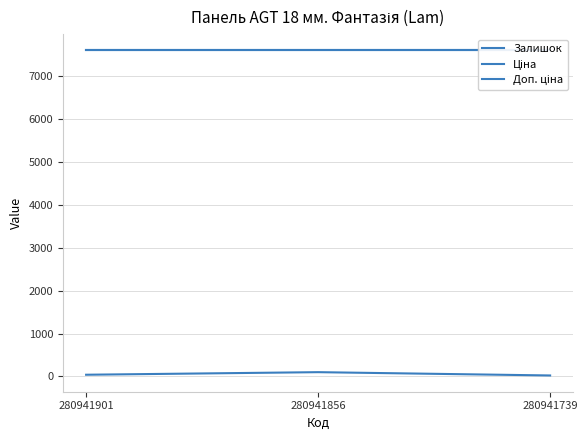

What are all the series names shown in the legend?

Залишок, Ціна, Доп. ціна